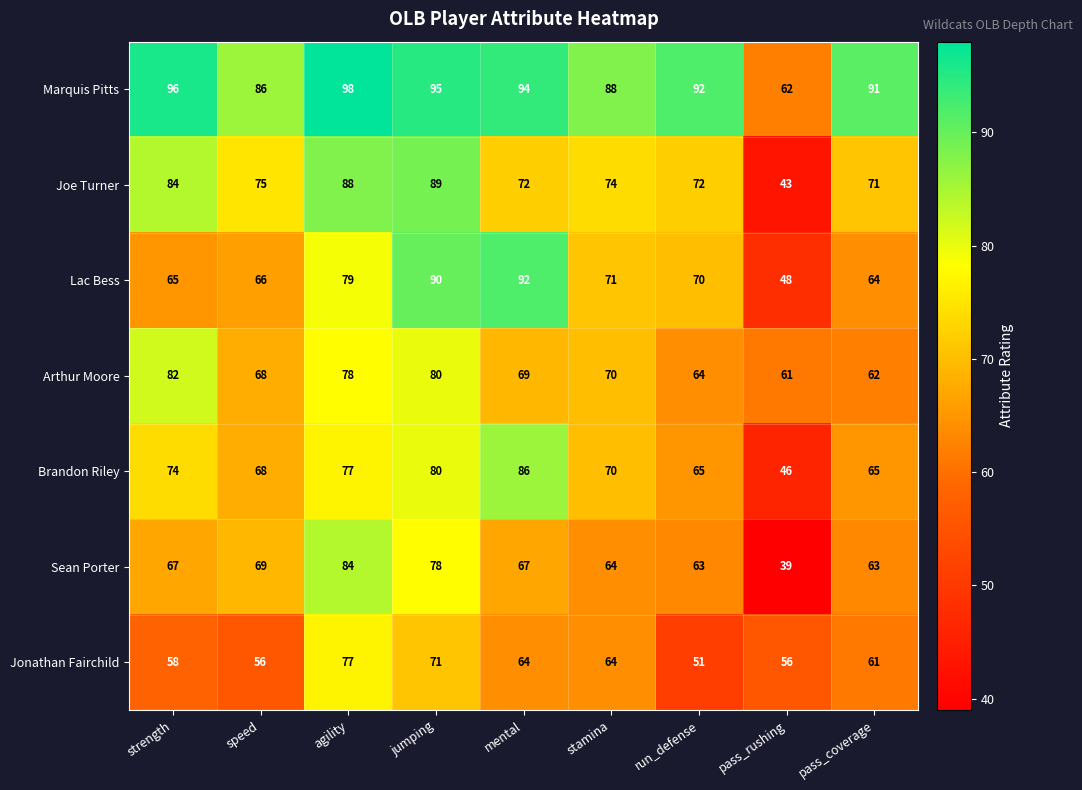

List the series in order of their peak value, highest first.

Marquis Pitts, Lac Bess, Joe Turner, Brandon Riley, Sean Porter, Arthur Moore, Jonathan Fairchild